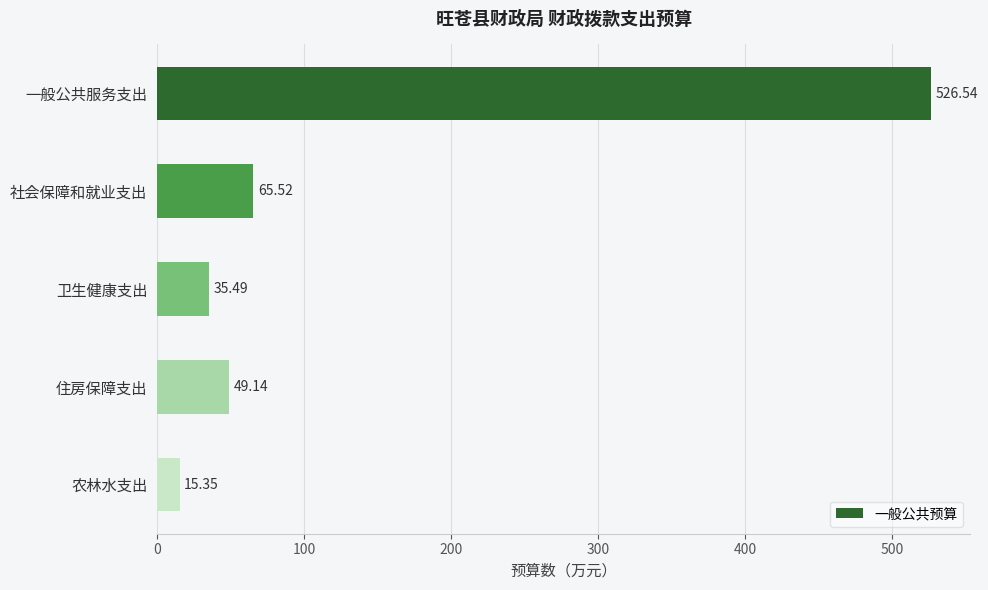

What is the label of the 4th bar from the top?

住房保障支出